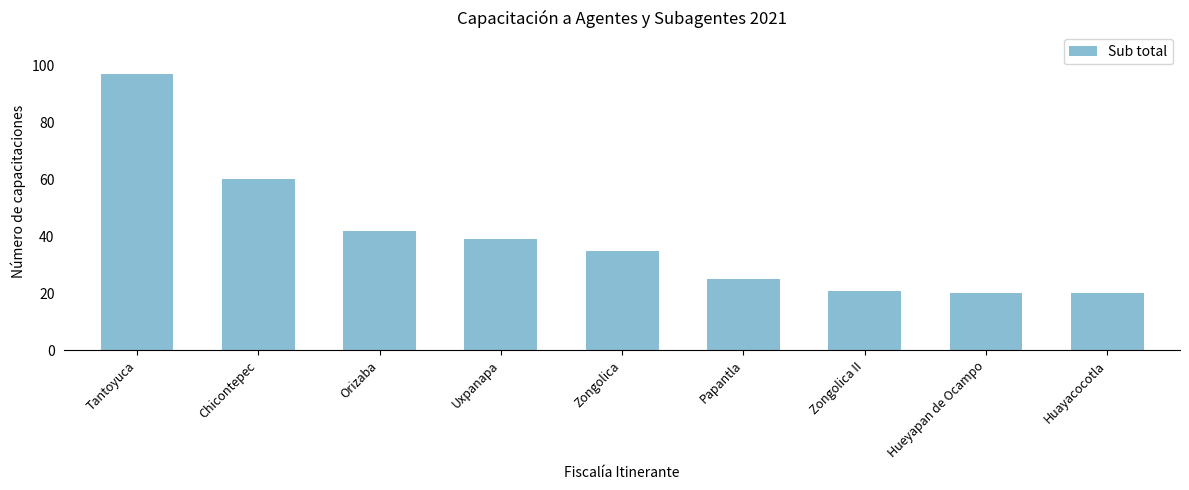

Which category has the highest value across all series?

Tantoyuca